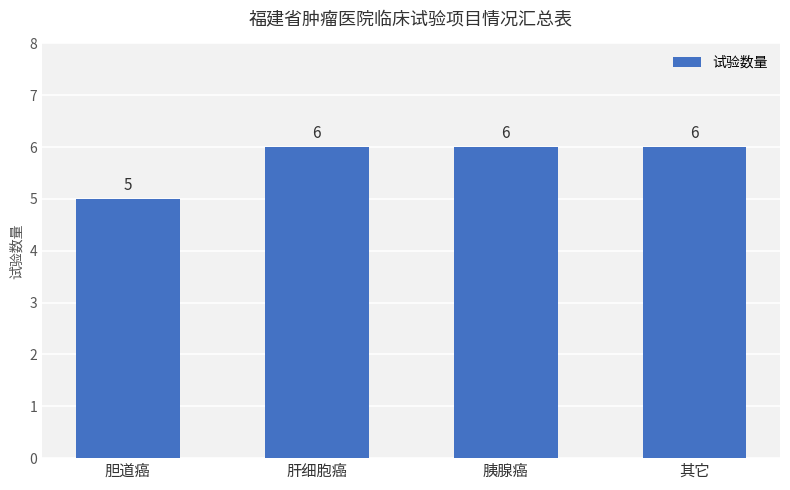

What is the value of the 3rd bar from the left?

6